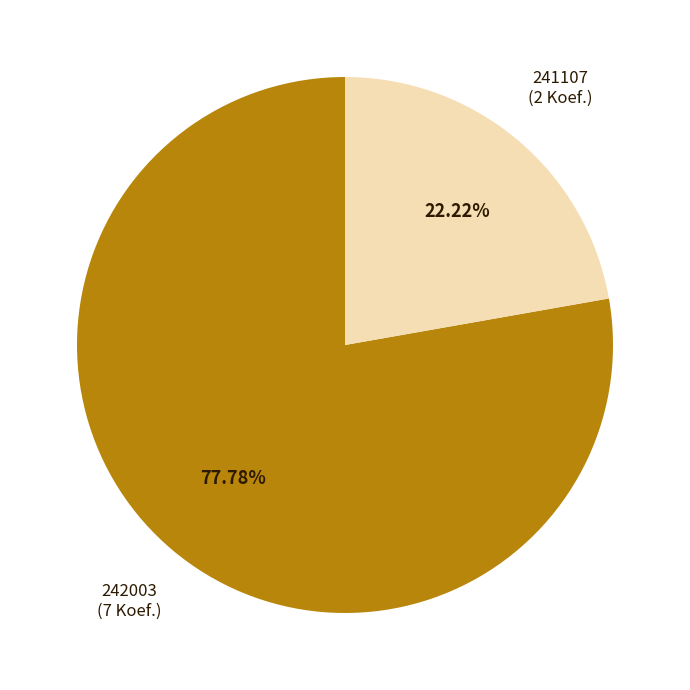

What is the ratio of the value at 242003 to the value at 241107?

3.5